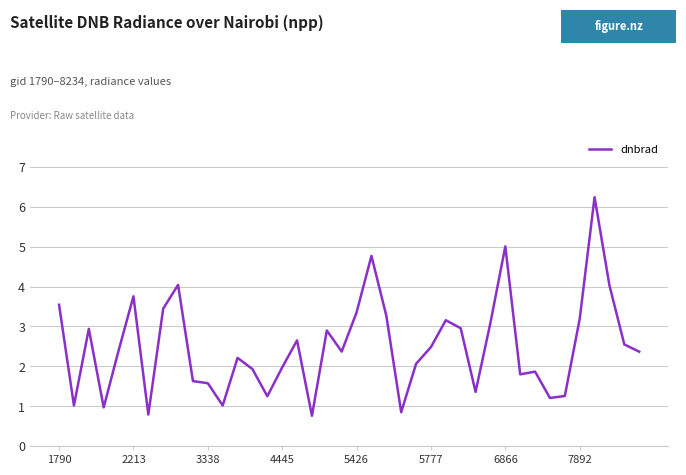

What is the difference between the maximum and minimum values?

5.5